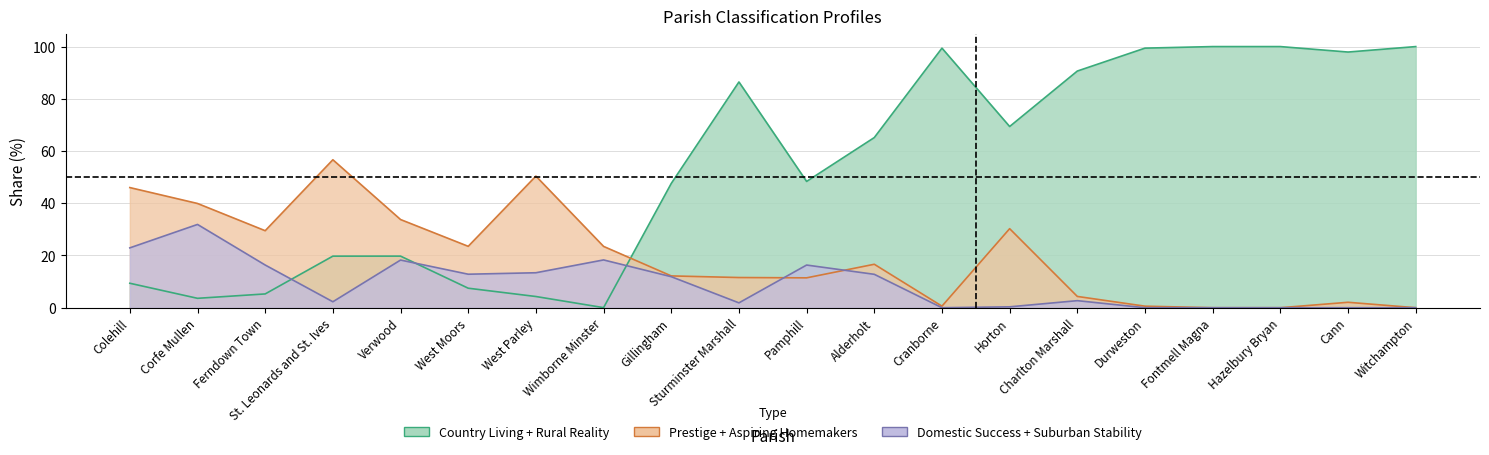

Which series has the largest total across all categories?

A Country Living